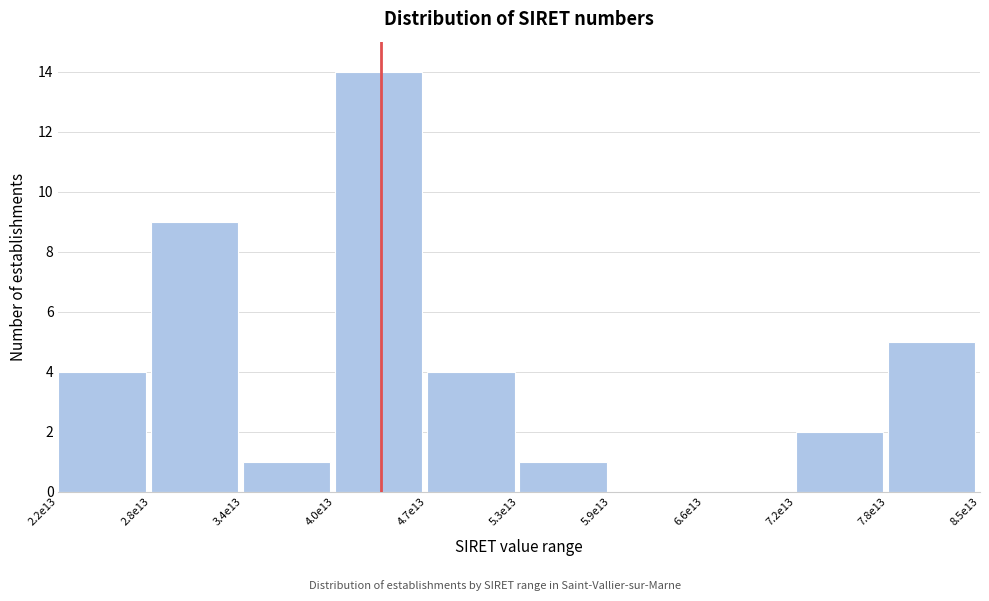

Reading right to left, transcribe all the data shown in this chart.

7.8e13=5	7.2e13=2	6.6e13=0	5.9e13=0	5.3e13=1	4.7e13=4	4.0e13=14	3.4e13=1	2.8e13=9	2.2e13=4